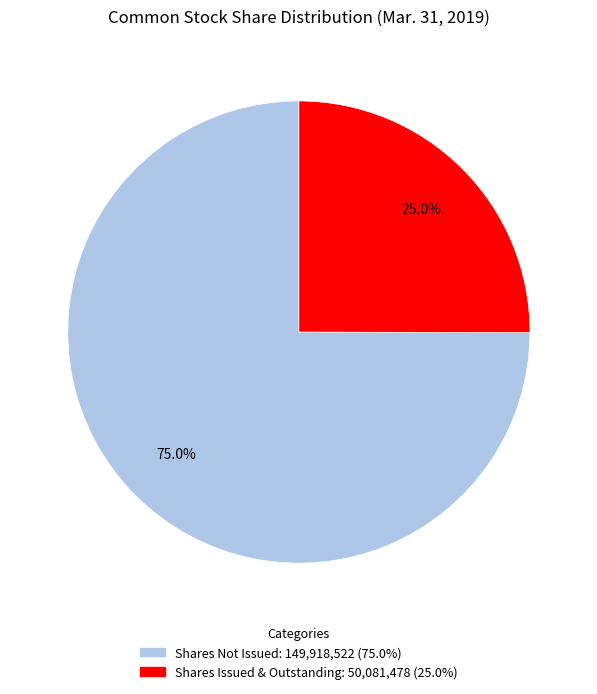

Does any single category account for the majority?

Yes